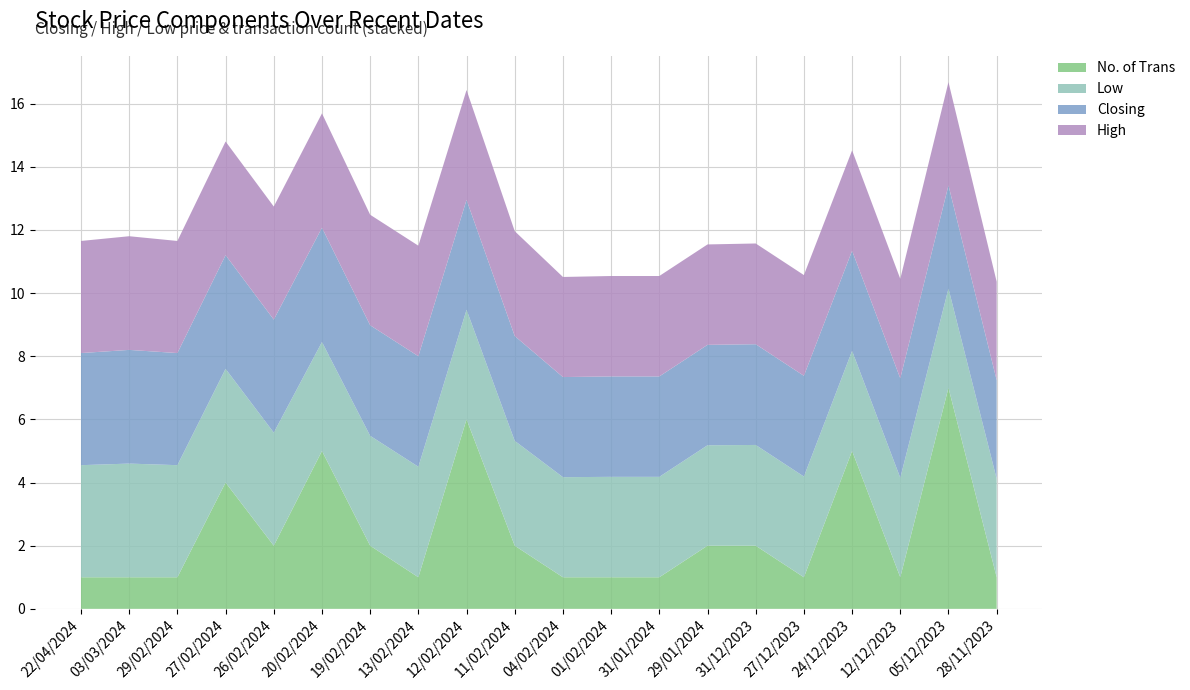

Reading left to right, what are all the values shown in this chart?

Closing: 3.5	3.6	3.5	3.6	3.6	3.6	3.5	3.5	3.5	3.3	3.2	3.2	3.2	3.2	3.2	3.2	3.2	3.1	3.3	3.1
High: 3.5	3.6	3.5	3.6	3.6	3.6	3.5	3.5	3.5	3.3	3.2	3.2	3.2	3.2	3.2	3.2	3.2	3.1	3.3	3.1
Low: 3.5	3.6	3.5	3.6	3.6	3.5	3.5	3.5	3.5	3.3	3.2	3.2	3.2	3.2	3.2	3.2	3.2	3.1	3.1	3.1
No. of Trans: 1.0	1.0	1.0	4.0	2.0	5.0	2.0	1.0	6.0	2.0	1.0	1.0	1.0	2.0	2.0	1.0	5.0	1.0	7.0	1.0